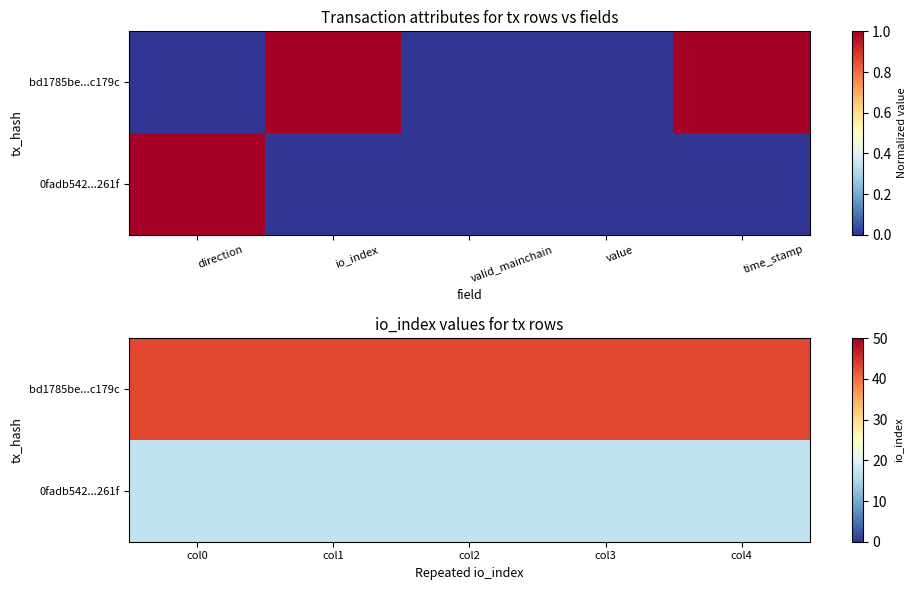

List the labels in order of 0fadb542...261f value, largest first.

col0, col1, col2, col3, col4